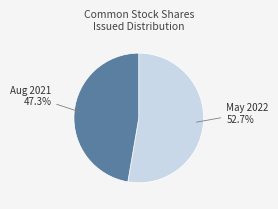

Is there any slice that represents more than half of the pie?

Yes